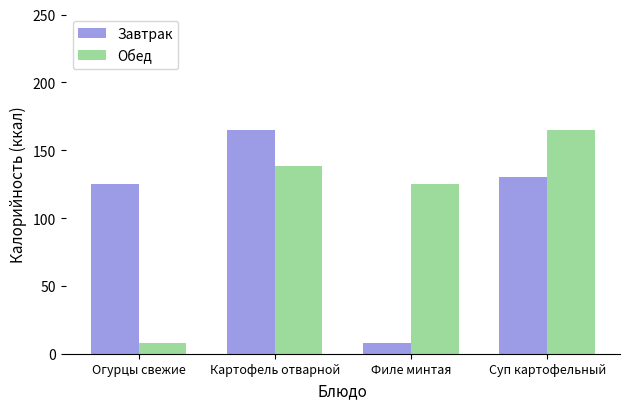

At which category is the sum across all series the highest?

Картофель отварной